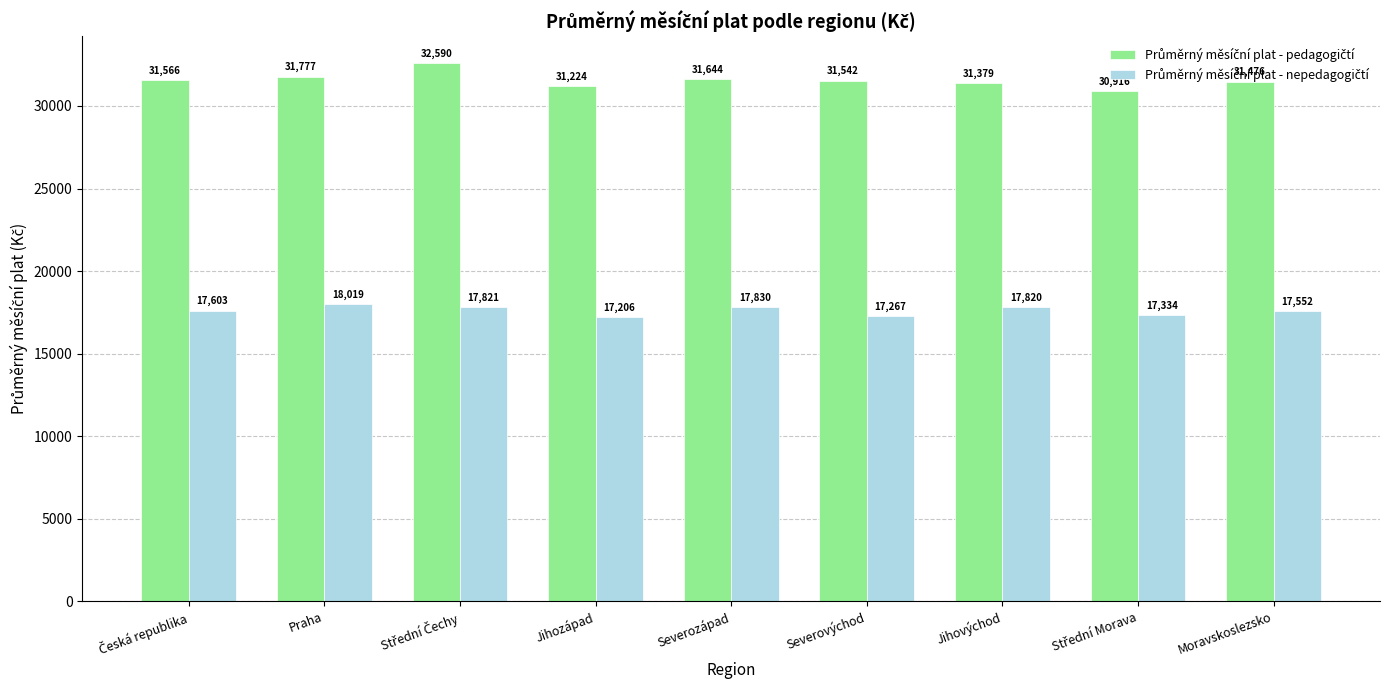

What is the minimum value shown in the chart?

17206.4